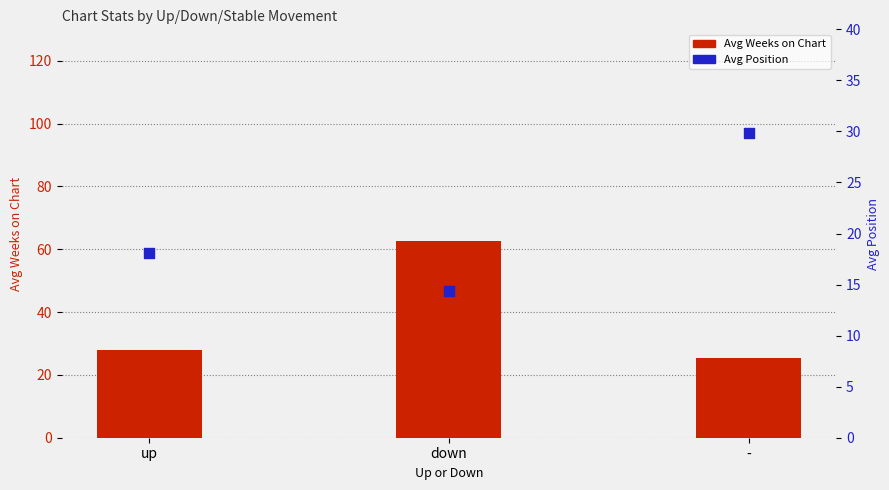

At how many categories does at least one series exceed 37?

1